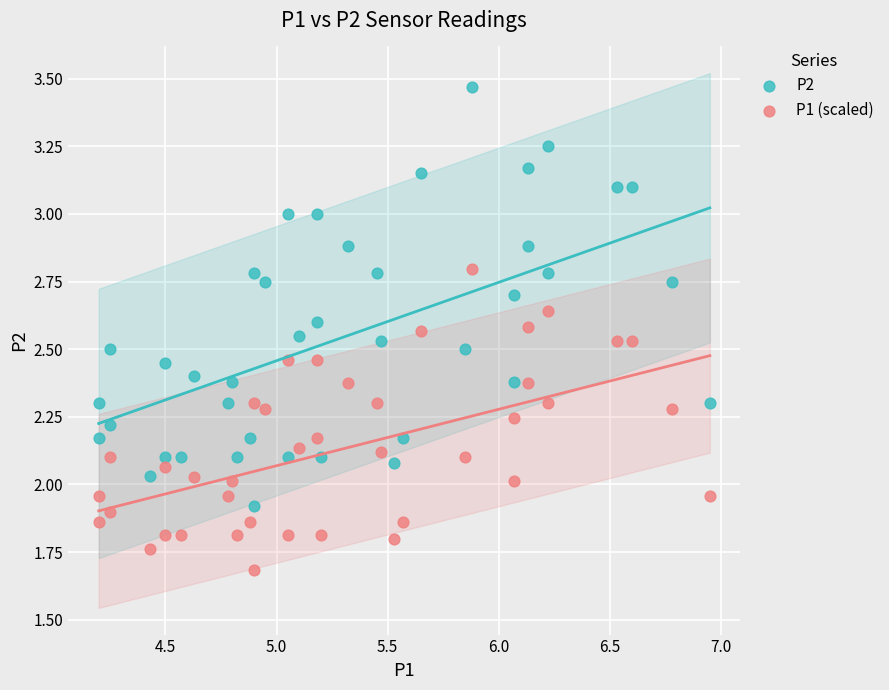

Which series has the largest Y range (max minus min)?

P2